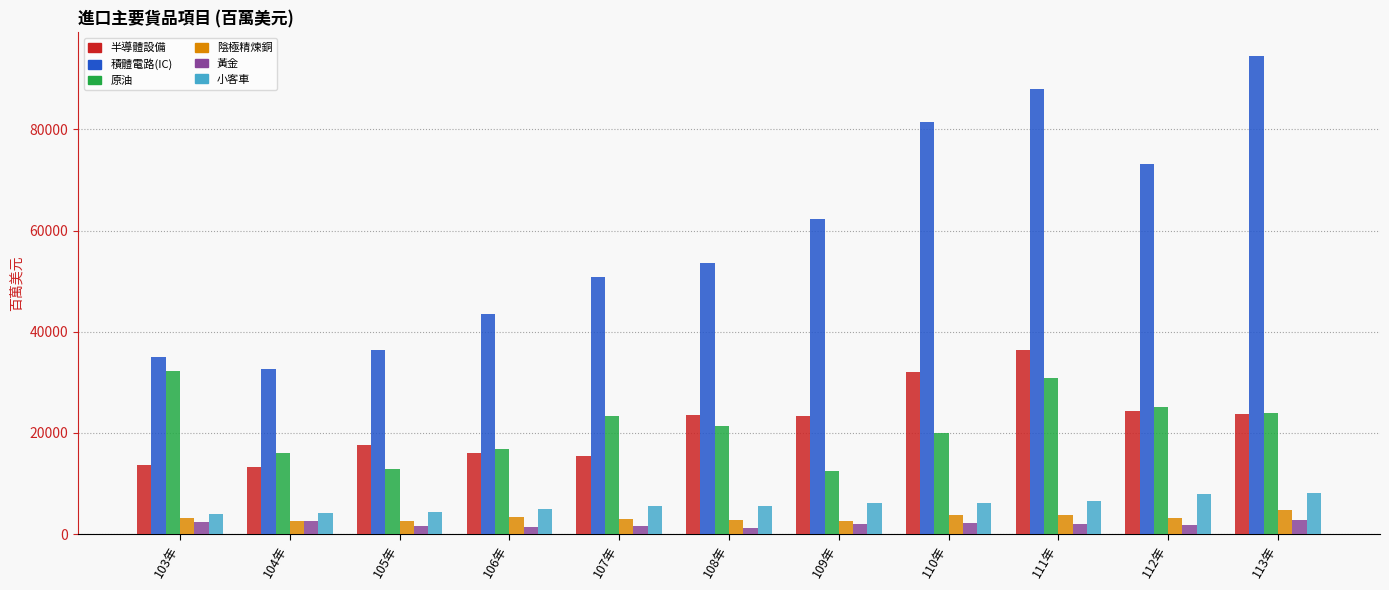

What is the value of the 陰極精煉銅 bar at the 3rd from the left?

2509.6